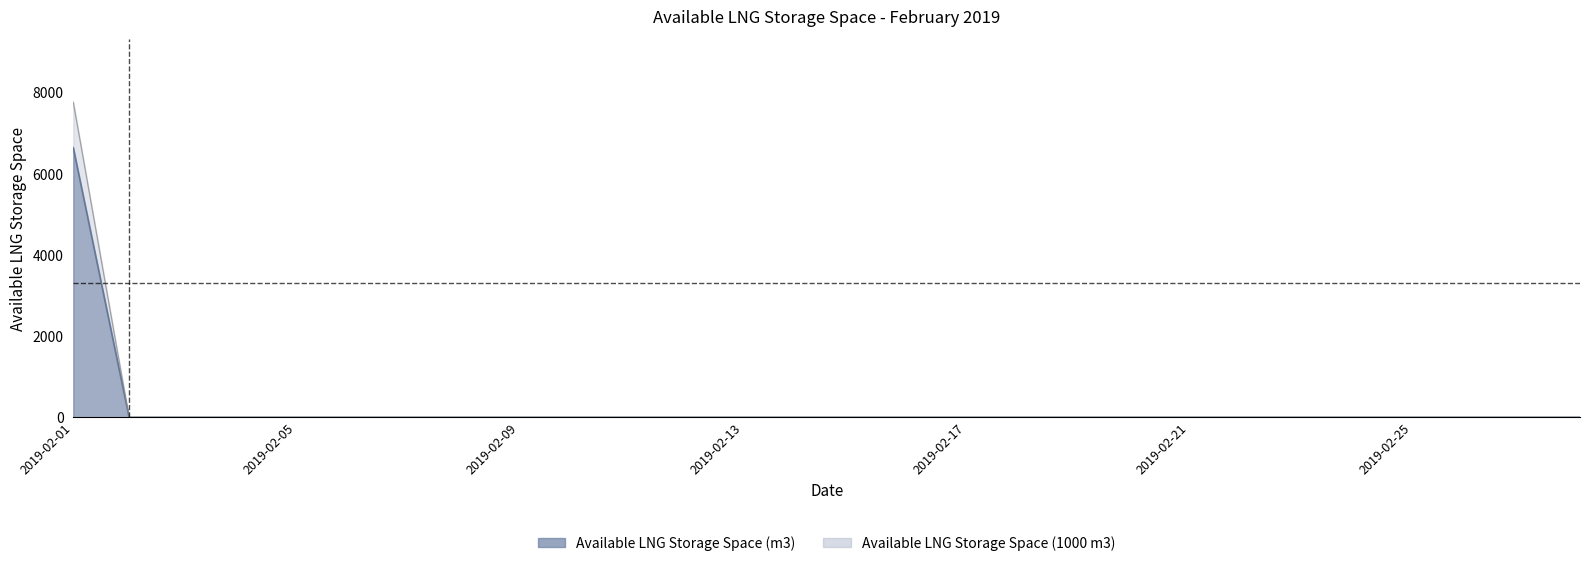

What is the difference between the maximum and minimum values in the Available LNG Storage Space (m3) series?

6636.0